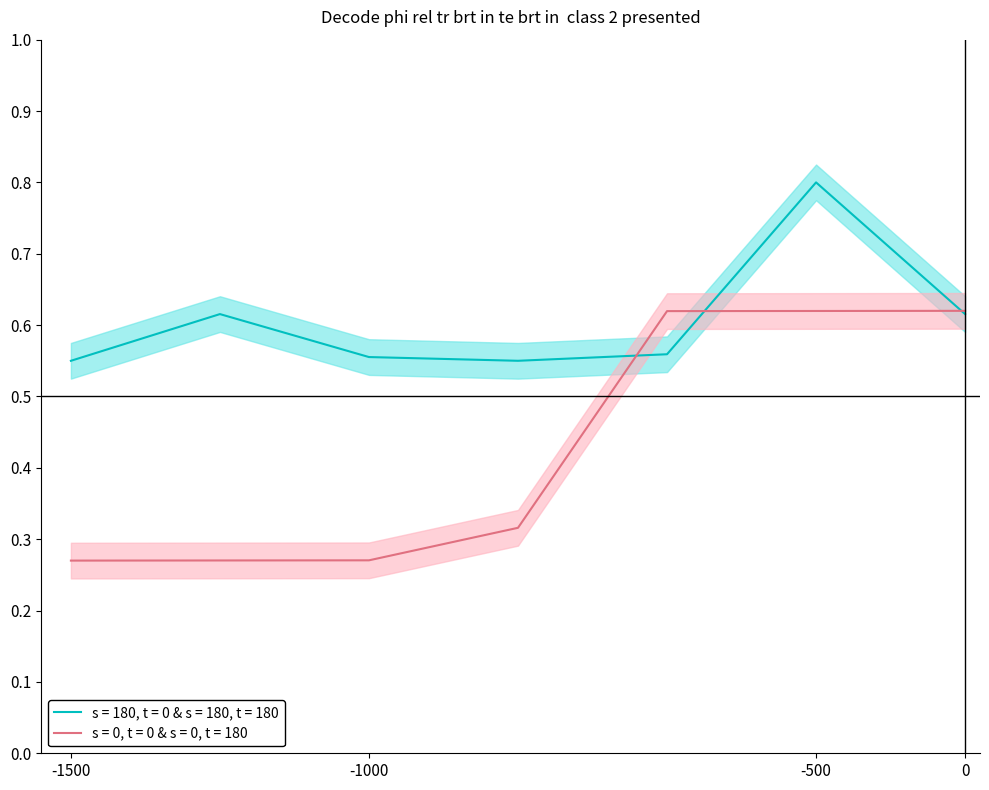

The s = 0, t = 0 & s = 0, t = 180 series shows 0.3 at 0. True or false?

False